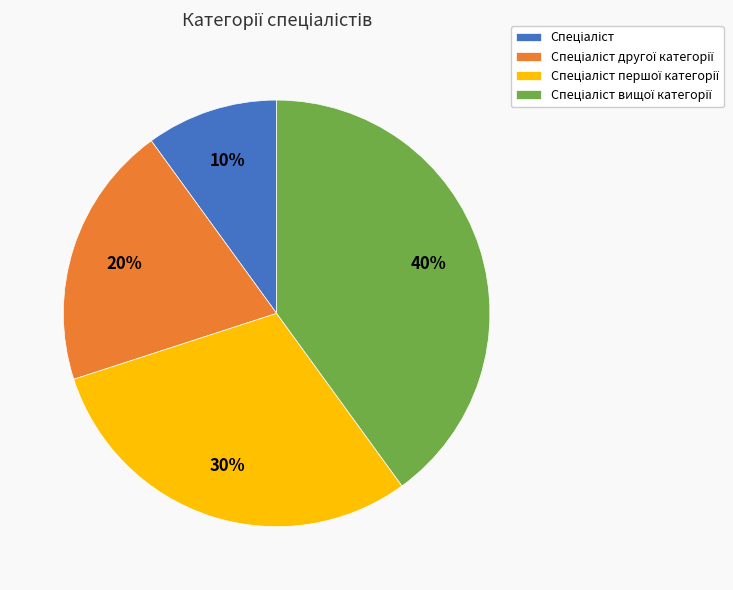

To the nearest percent, what is the average slice percentage?

25%